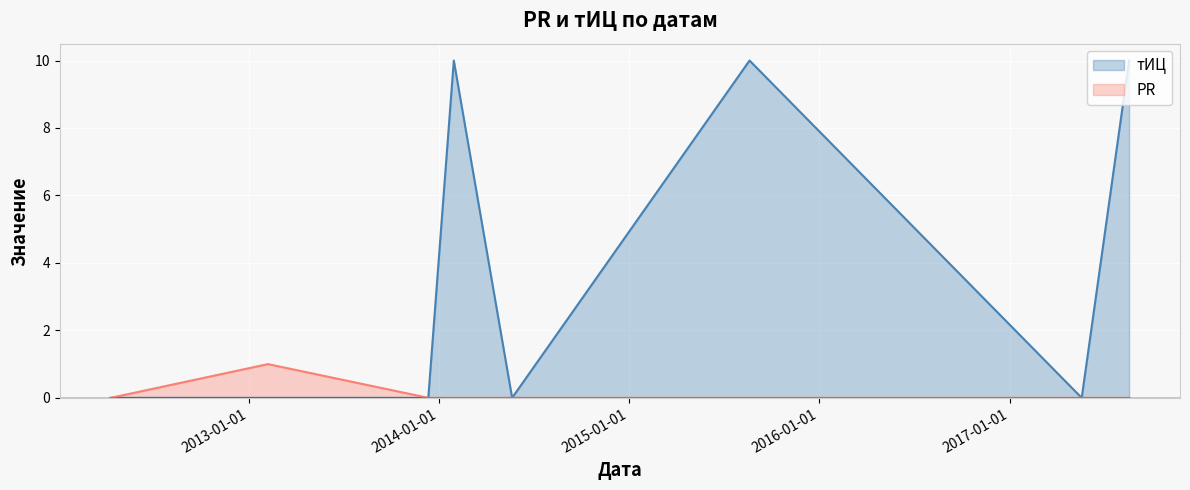

How many data points does each series have?

8